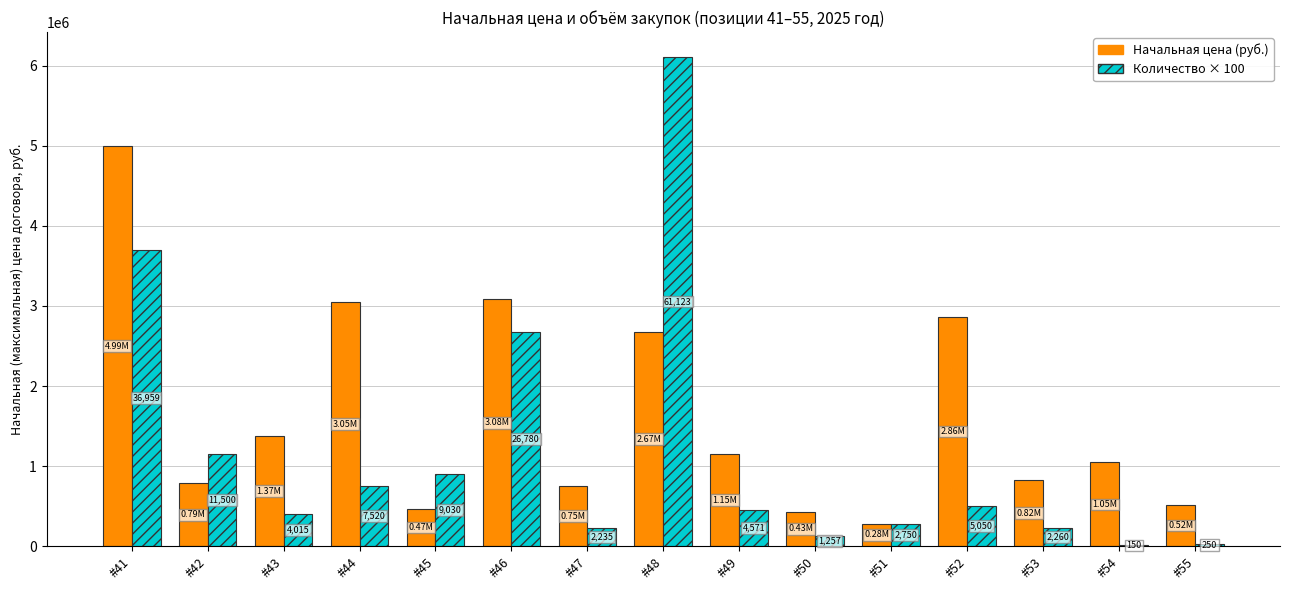

Are the bars grouped side by side (vs. stacked)?

Yes